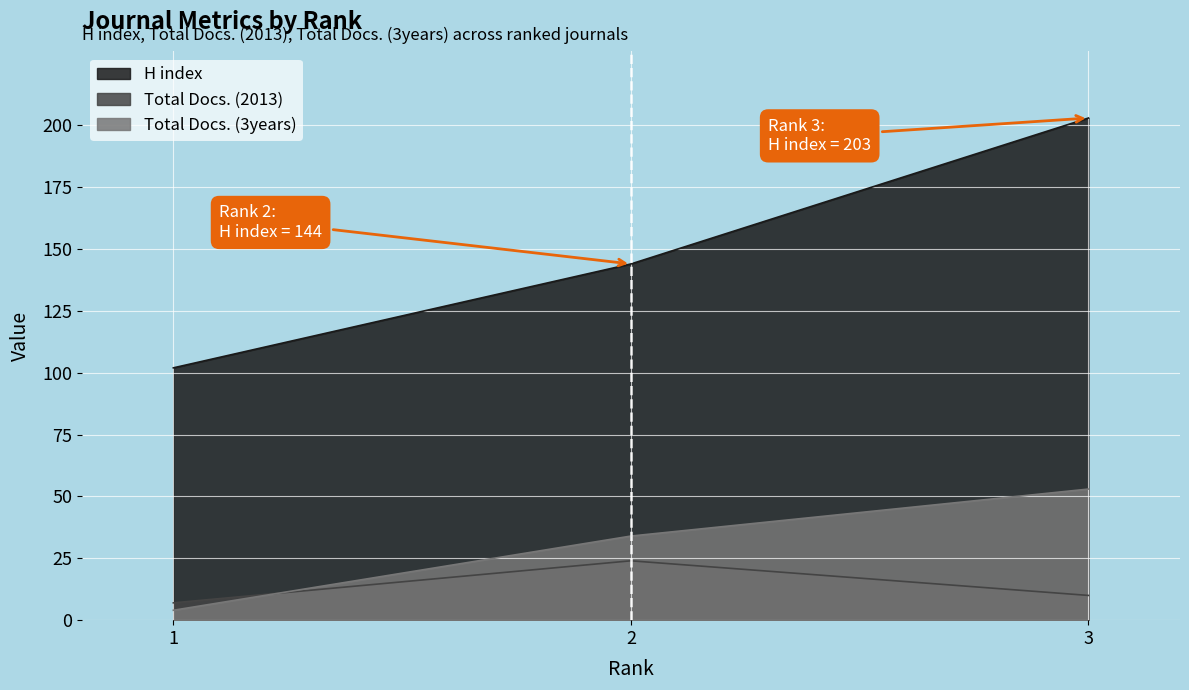

Reading right to left, what are all the values shown in this chart?

H index: 3=203	2=144	1=102
Total Docs. (2013): 3=10	2=24	1=7
Total Docs. (3years): 3=53	2=34	1=4